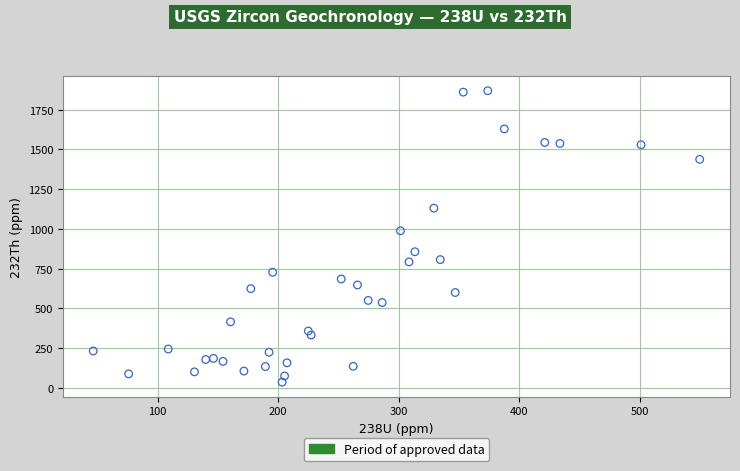

What Y value in the scatter plot is closest to 952?

988.3